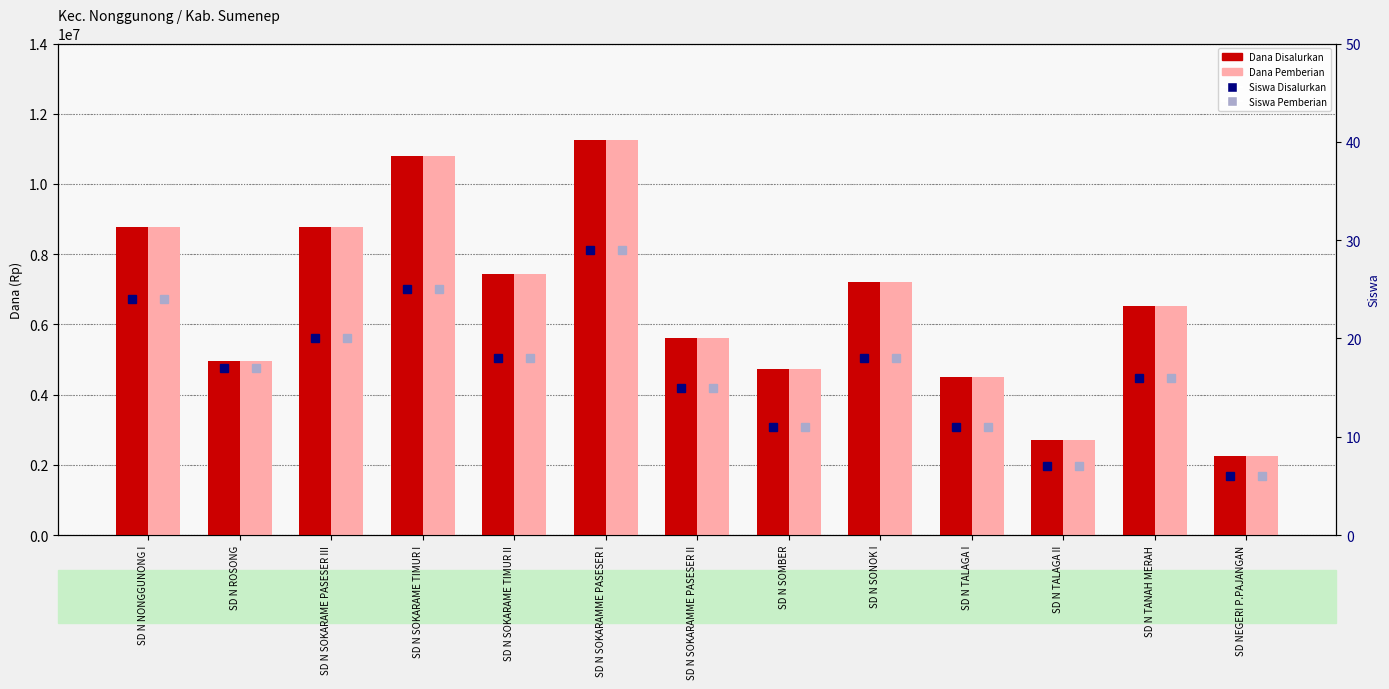

Rank the series by their maximum value, from lowest to highest.

Siswa Disalurkan, Siswa Pemberian, Dana Disalurkan, Dana Pemberian